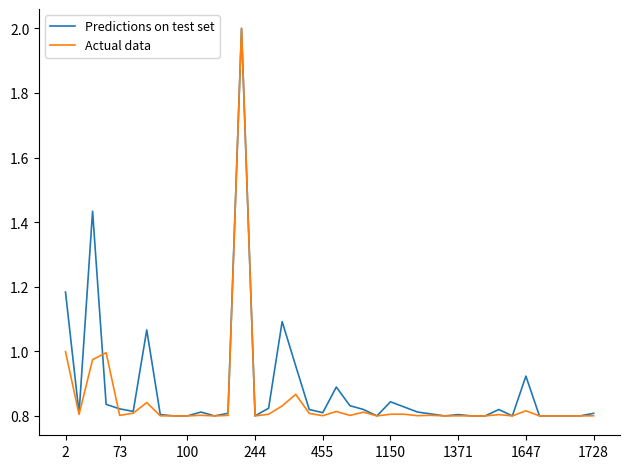

What is the maximum value shown in the chart?

2.0